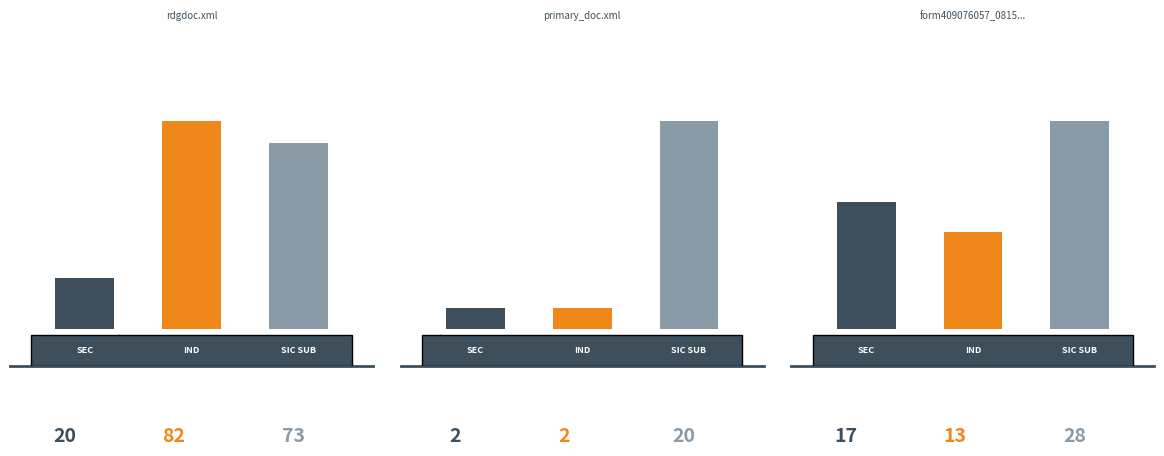

List the series in order of their overall mean, lowest first.

sec, ind, sicSub